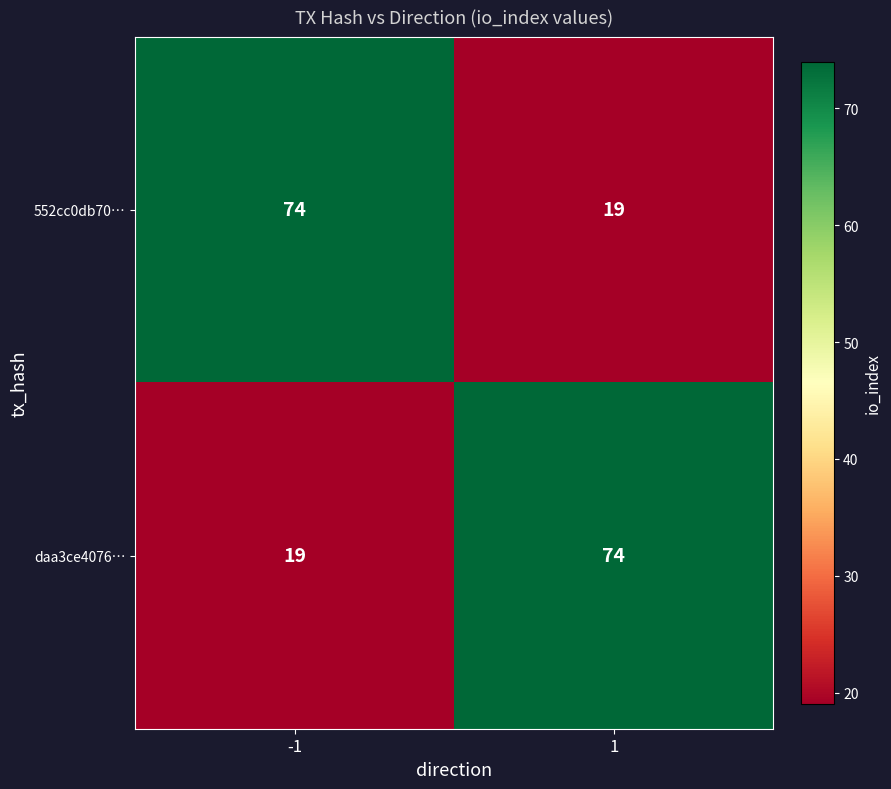

Count the number of categories in the chart.

2